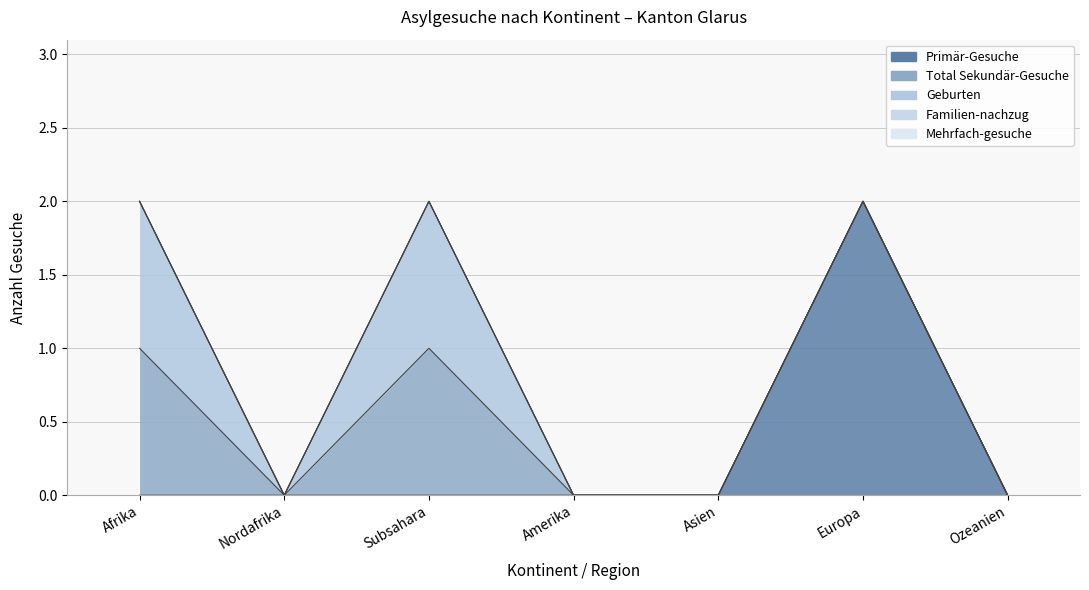

True or false: Familien-nachzug and Geburten cross at least once.

False